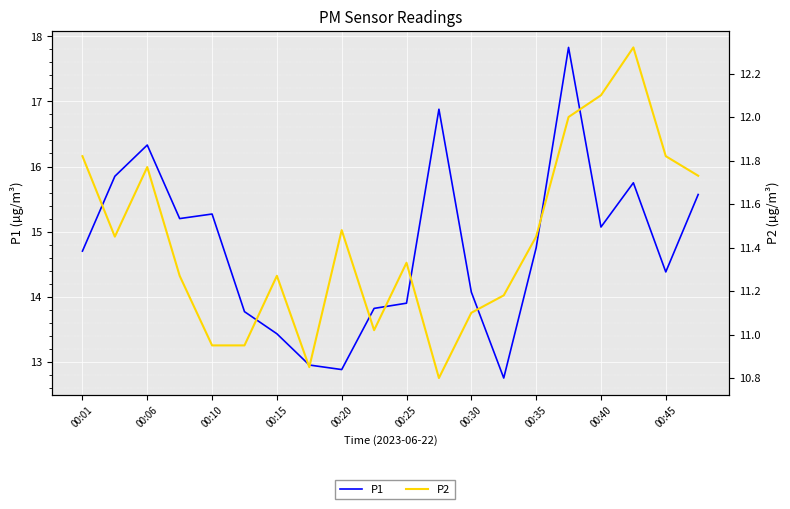

Rank the series by their average value, from lowest to highest.

P2, P1